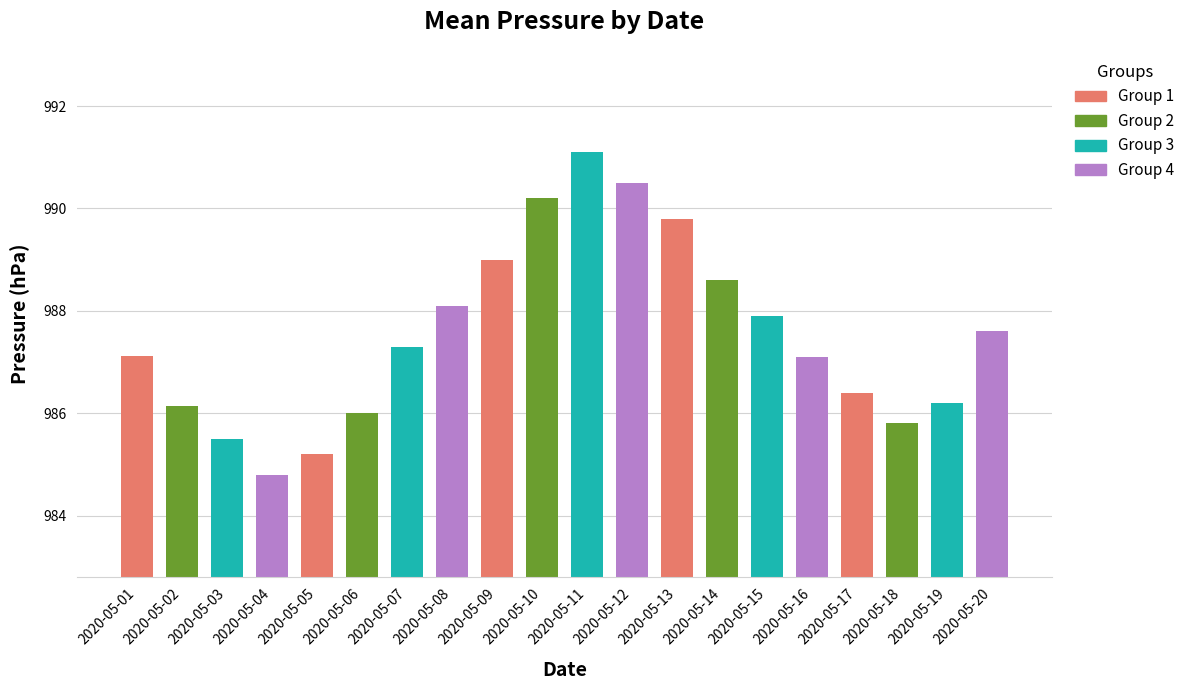

What is the change in value from 2020-05-16 to 2020-05-19?

-0.9